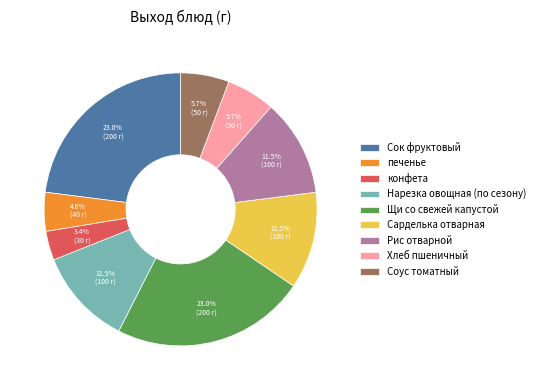

What percentage is the Хлеб пшеничный slice, to the nearest percent?

6%